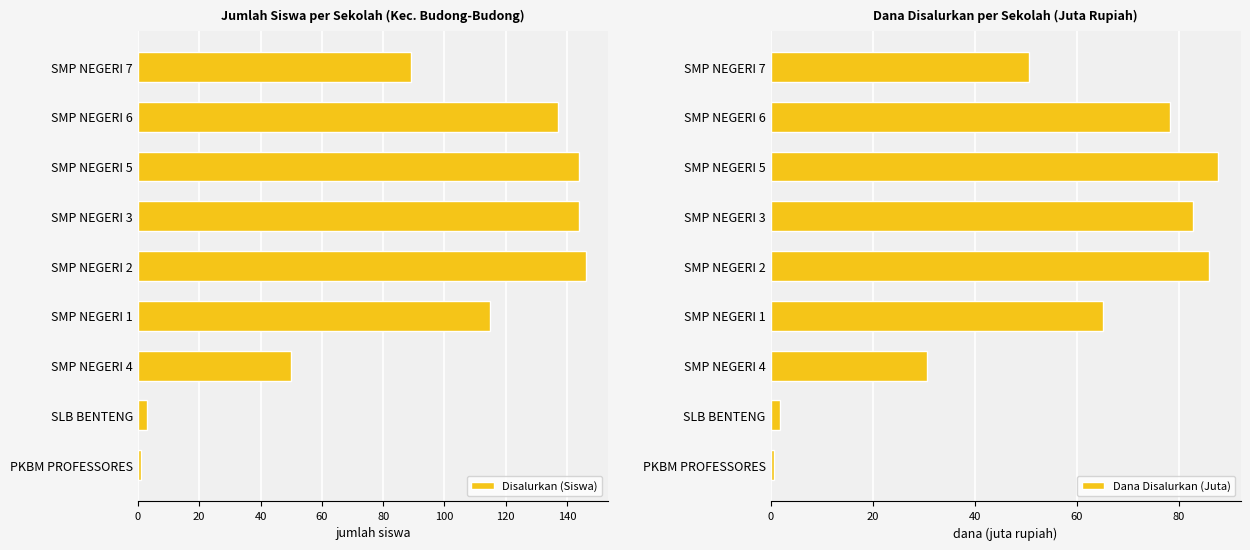

What is the difference between the maximum and second lowest values in the Disalurkan (Siswa) series?

143